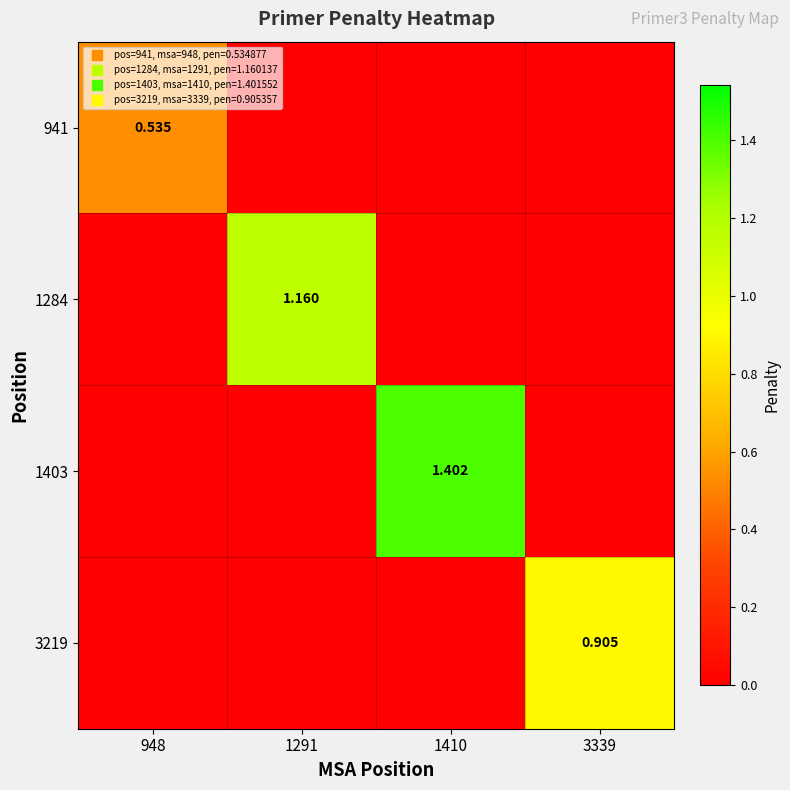

Where is 1284 nearest to the value 0?

948